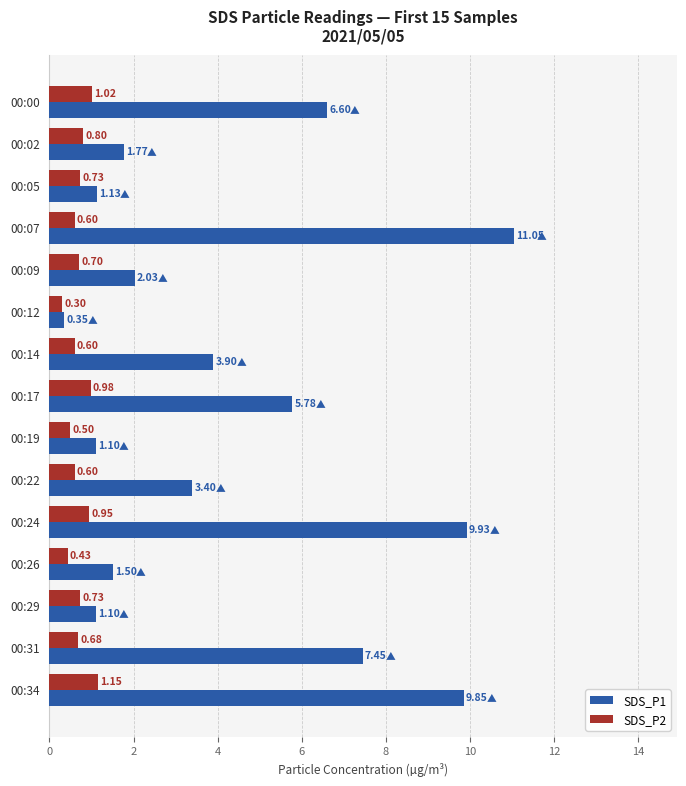

What is the average value of the SDS_P1 series?

4.5